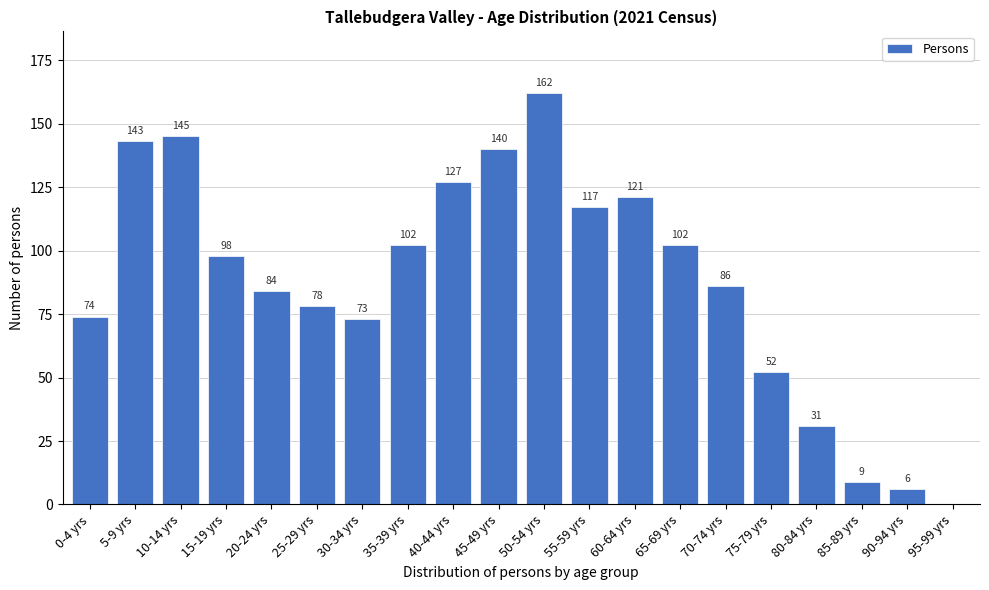

Reading right to left, list all the values displayed in this chart.

95-99 yrs=0	90-94 yrs=6	85-89 yrs=9	80-84 yrs=31	75-79 yrs=52	70-74 yrs=86	65-69 yrs=102	60-64 yrs=121	55-59 yrs=117	50-54 yrs=162	45-49 yrs=140	40-44 yrs=127	35-39 yrs=102	30-34 yrs=73	25-29 yrs=78	20-24 yrs=84	15-19 yrs=98	10-14 yrs=145	5-9 yrs=143	0-4 yrs=74